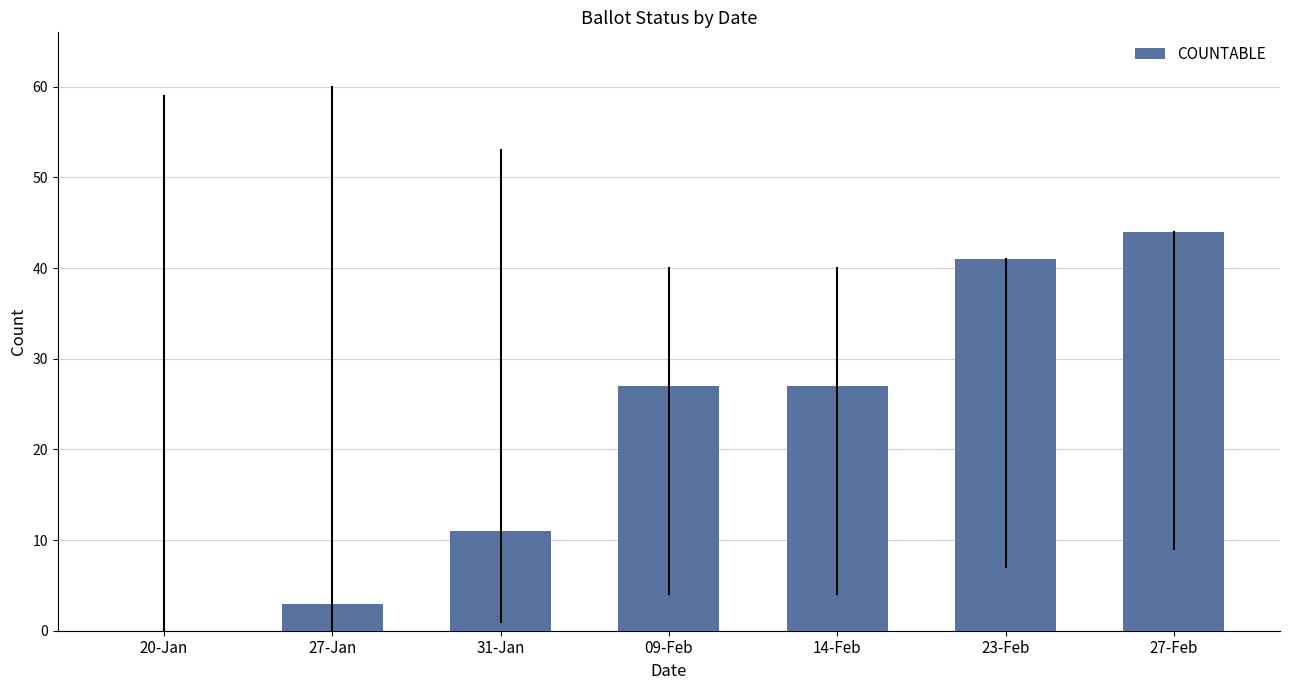

What is the sum of the values at 14-Feb and 31-Jan?

38